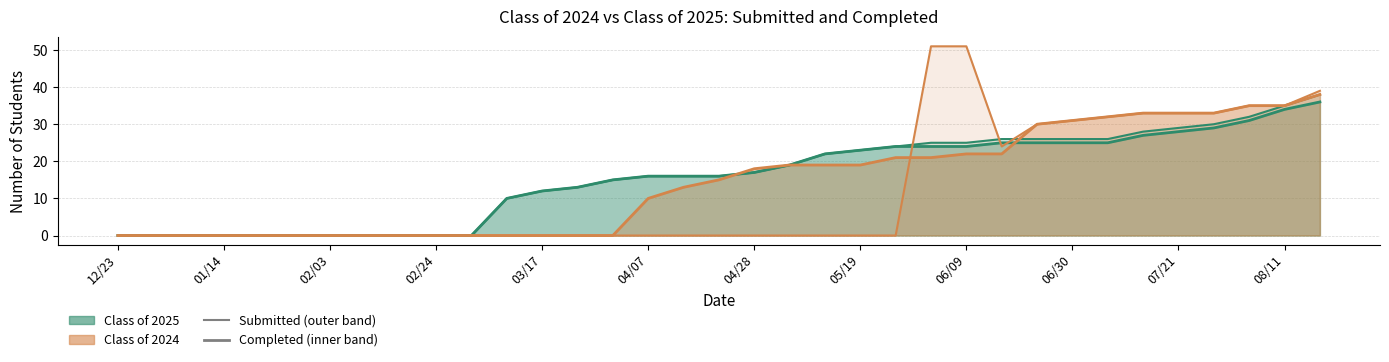

Is the value of Class of 2024 Completed at 33 greater than the value of Class of 2025 Completed at 19?

Yes